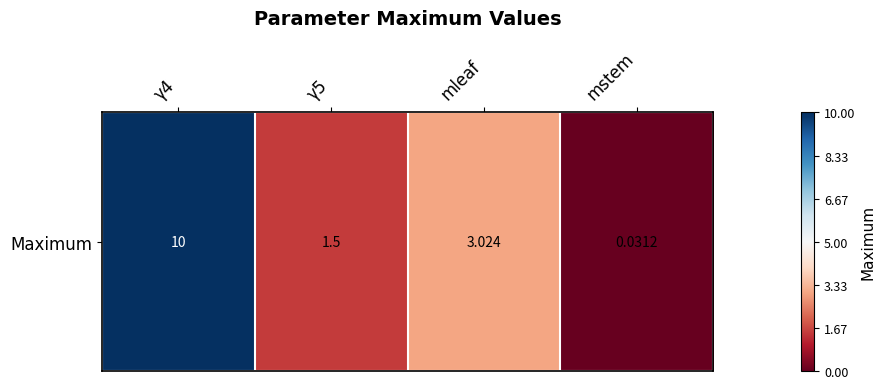

Count the number of categories in the chart.

4